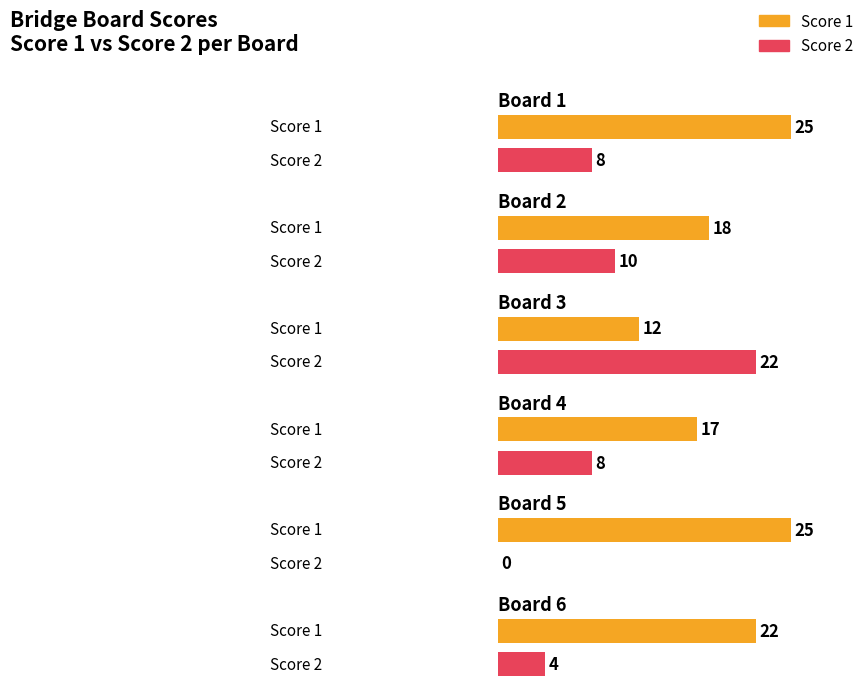

Rank the series at Board 4 from highest to lowest value.

Score 1, Score 2